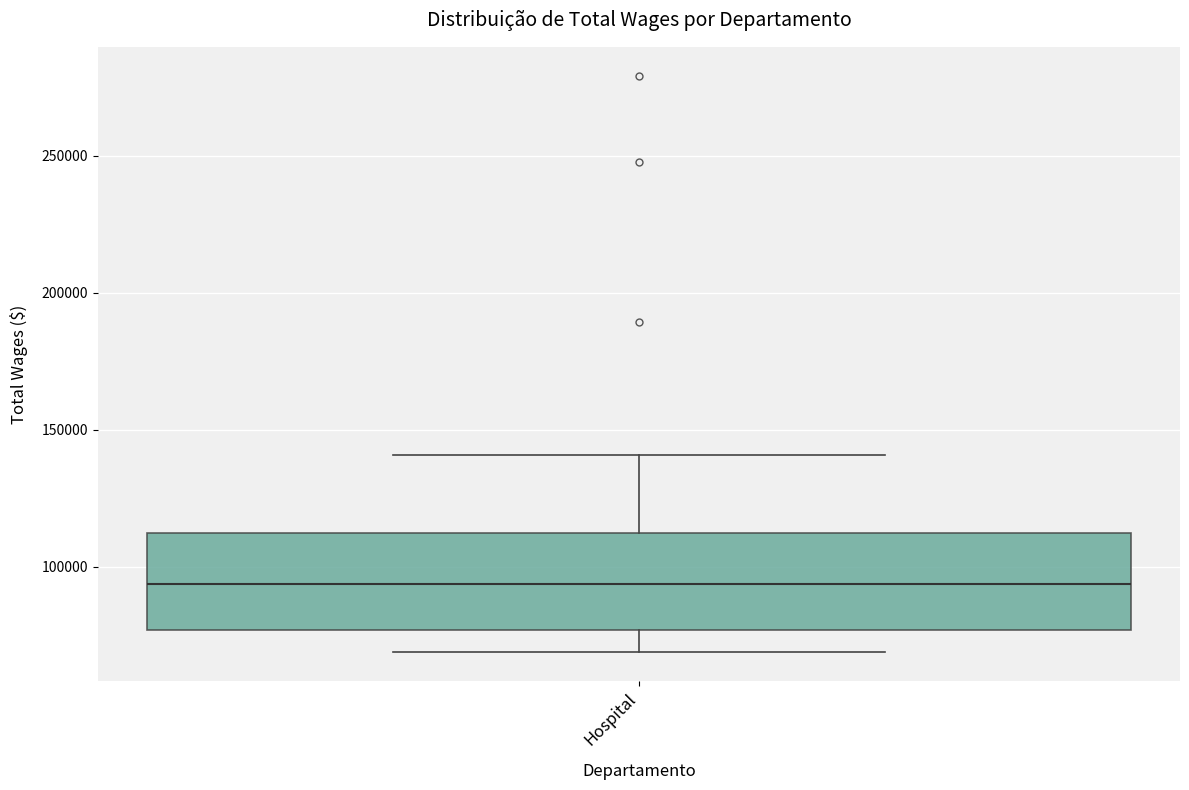

Read this box plot against the y-axis: the position of the median line, the range covered by the box, and the ends of both whiskers. The values are not printed on the chart, so give them approximately, as read against the axis.

median 95000, box 75000 to 110000, whiskers 70000 to 140000